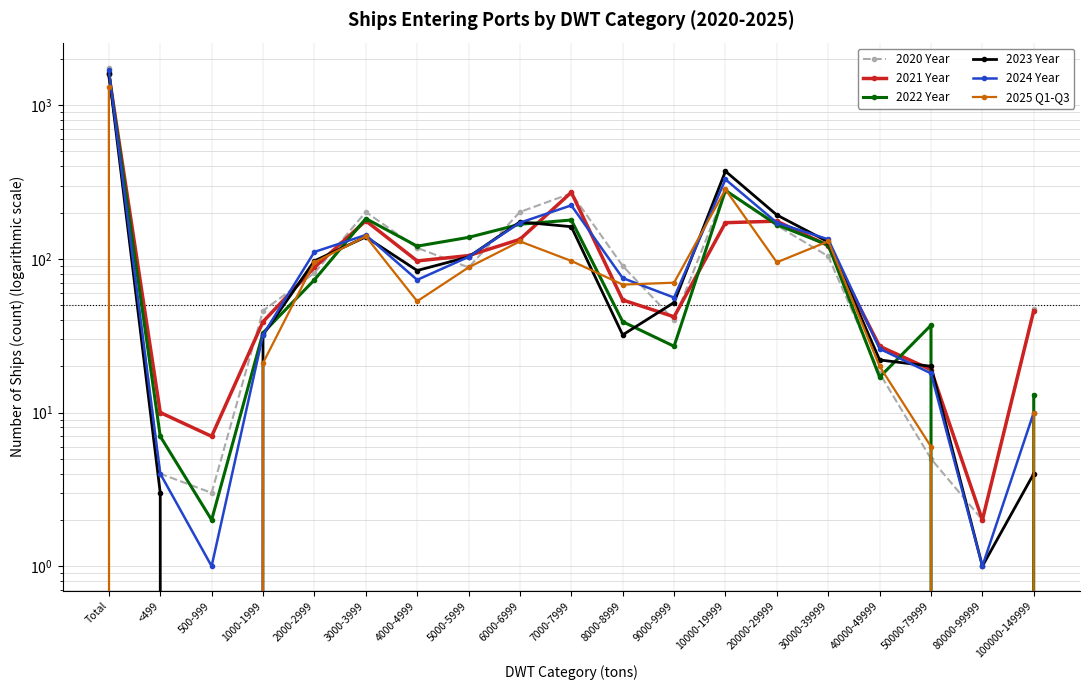

True or false: 2020 Year and 2021 Year cross at least once.

True